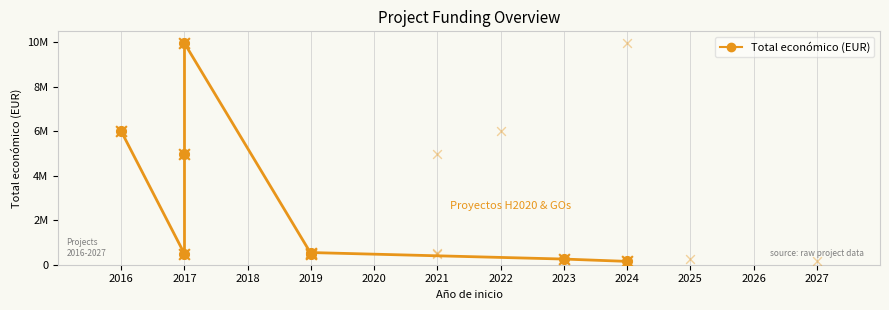

What is the change in value from 2017 to 2018?

+4513927